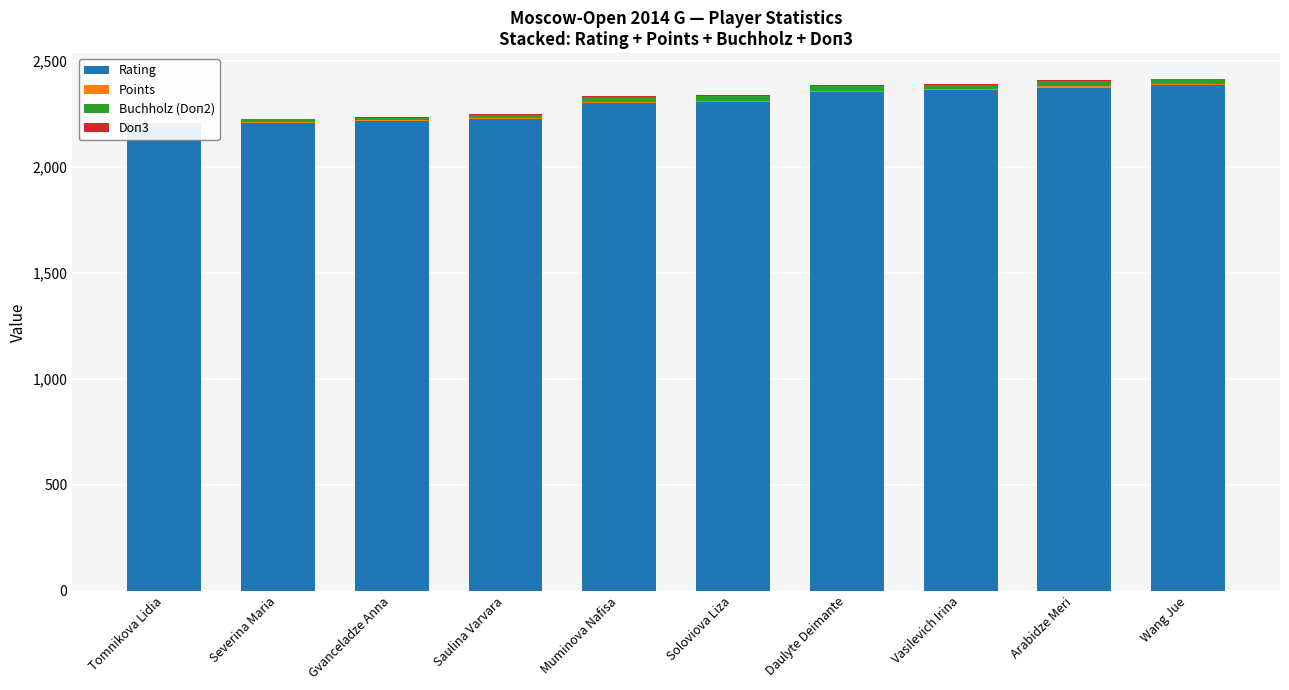

What is the minimum value shown in the chart?

2.0